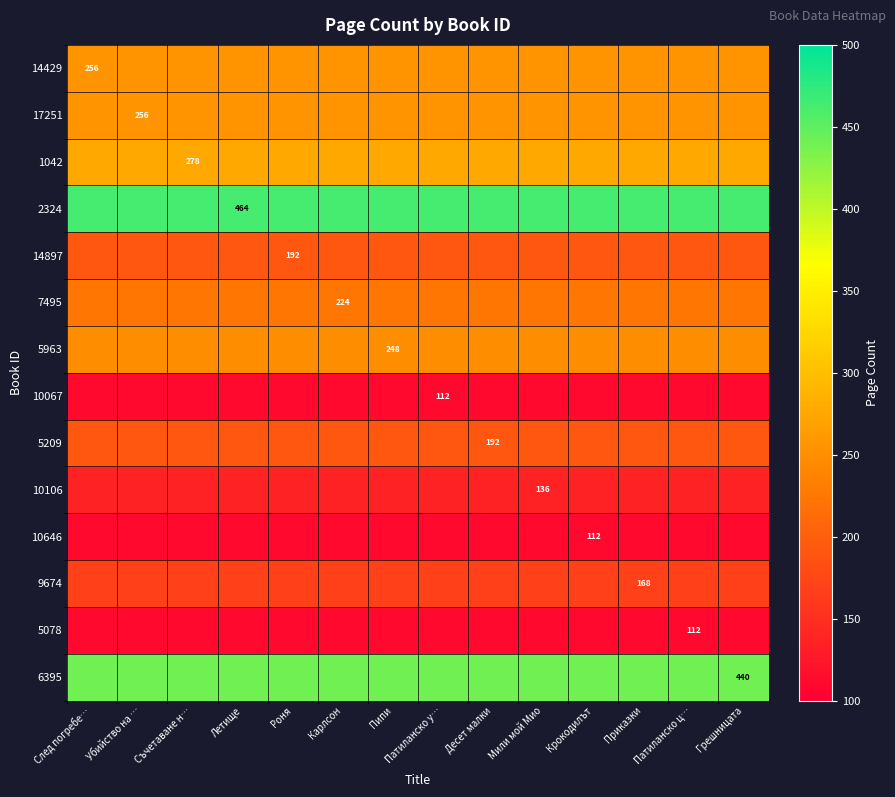

At which category is the sum across all series the highest?

След погребе…